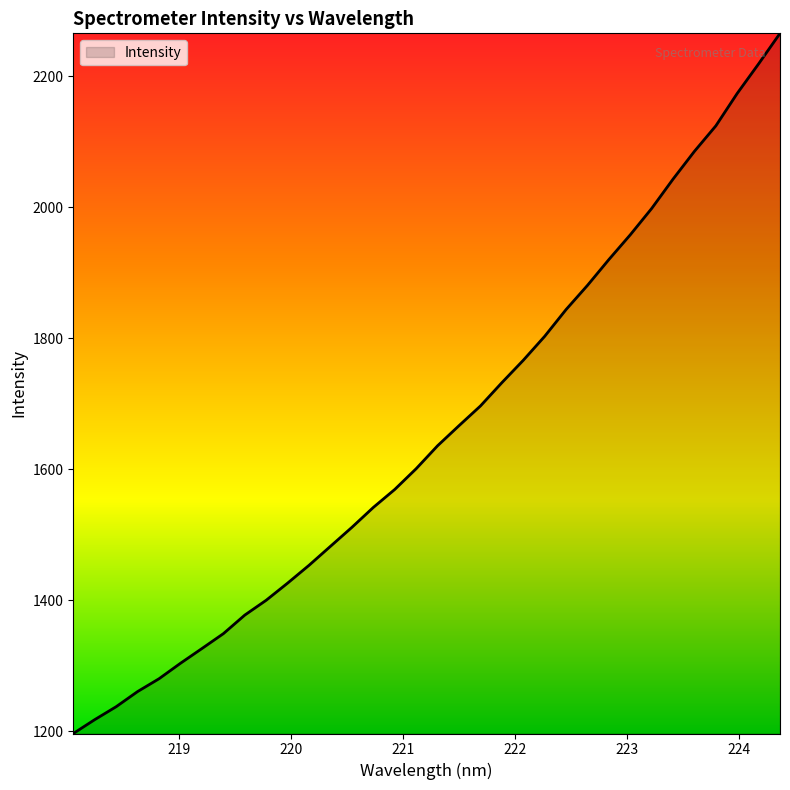

What is the greatest value displayed?

2265.2